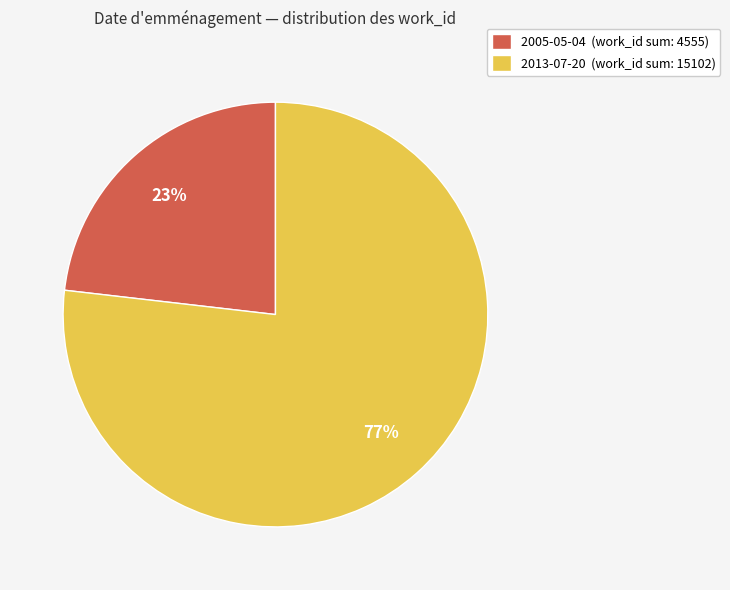

True or false: 2005-05-04 (work_id sum: 4555) accounts for 33% of the total.

False